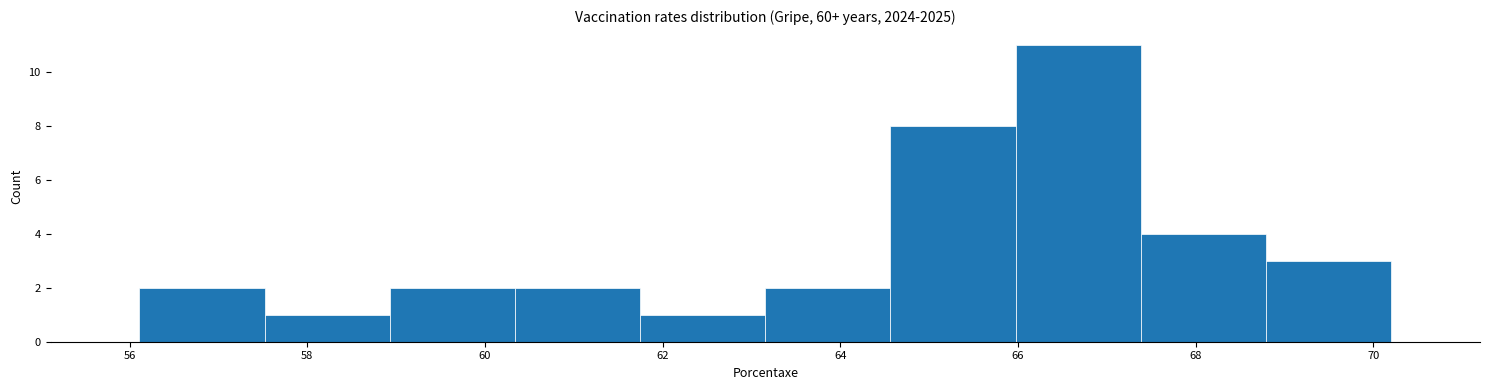

Reading left to right, transcribe this chart: for each bar, give the range it covers on the x-axis and its height. Neither the bar edges nor the heights are printed on the chart, so give them approximately, as read against the axes.

56.2 to 57.6: 2
57.6 to 59.0: 1
59.0 to 60.4: 2
60.4 to 61.8: 2
61.8 to 63.2: 1
63.2 to 64.6: 2
64.6 to 66.0: 8
66.0 to 67.4: 11
67.4 to 68.8: 4
68.8 to 70.2: 3